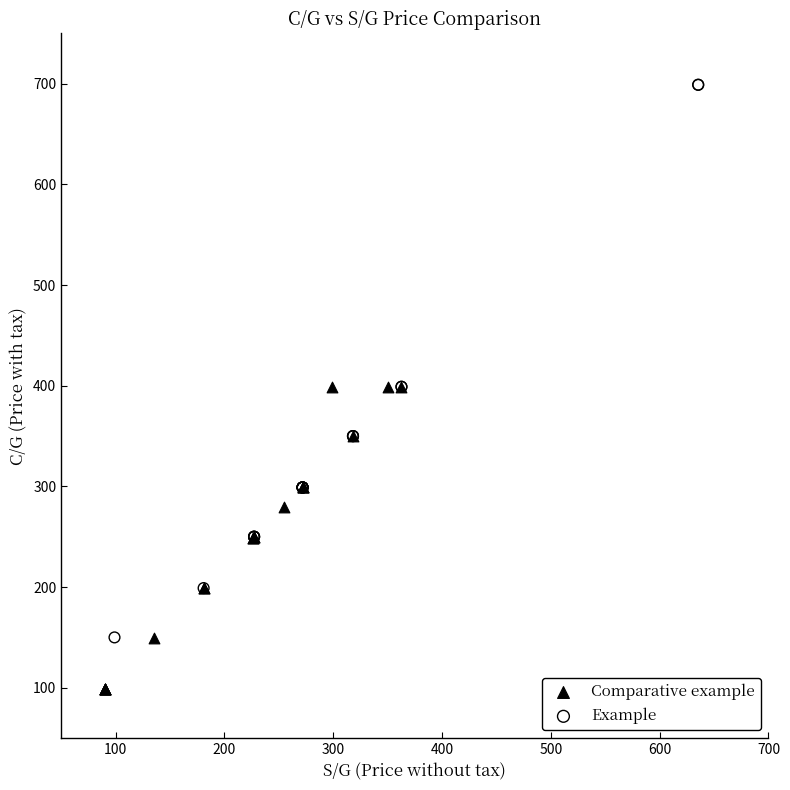

What are all the series names shown in the legend?

Comparative example, Example